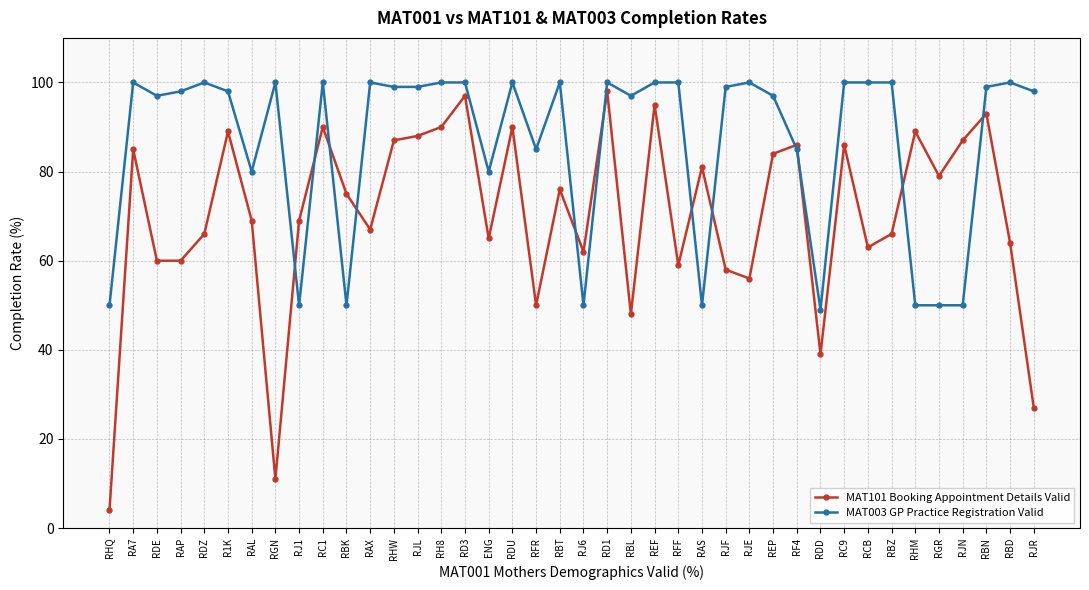

At which category does the chart reach its minimum across all series?

RHQ